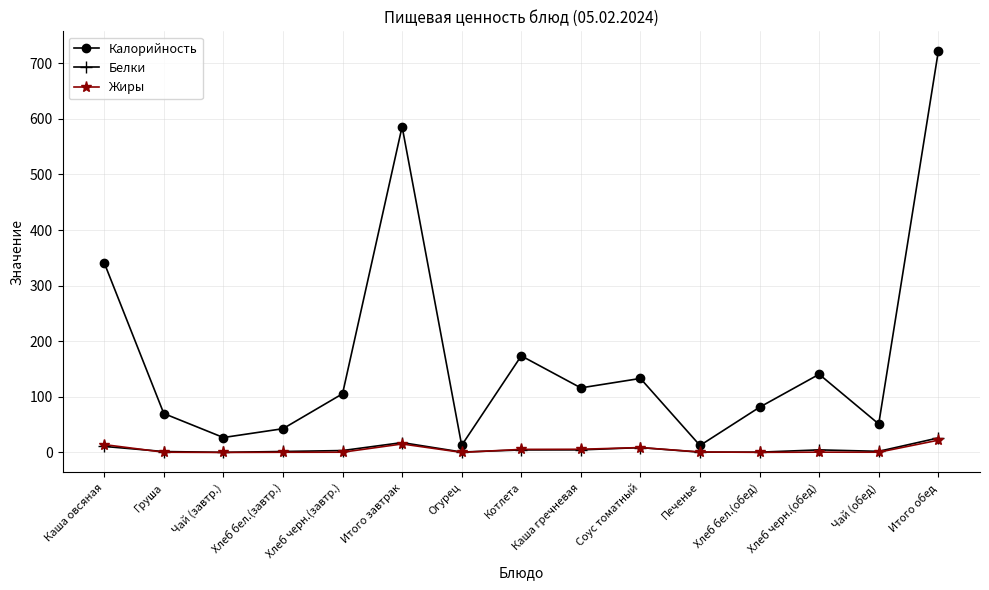

Which series changed the most between Чай (завтр.) and Итого обед?

Калорийность